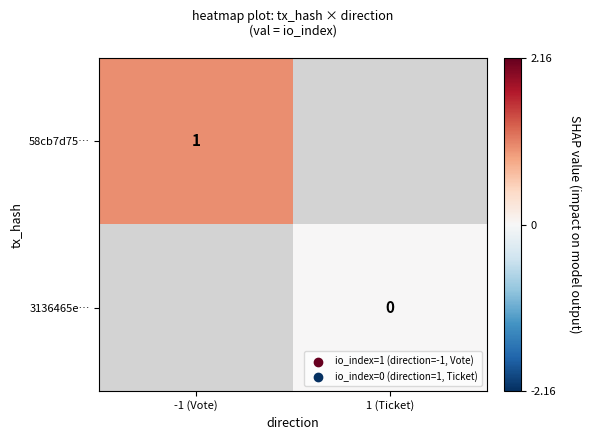

Is it true that 58cb7d75… equals 1 at -1 (Vote)?

True